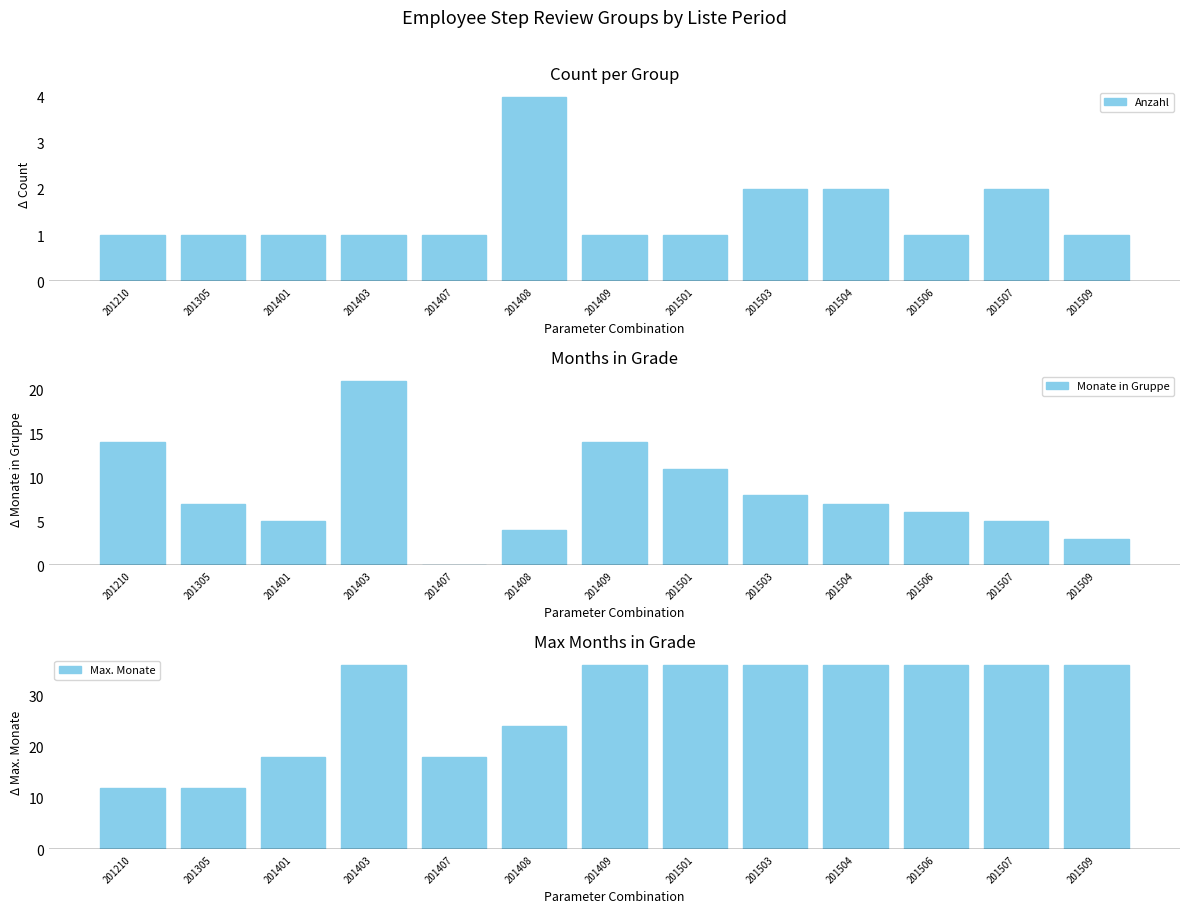

What is the difference between the maximum and minimum values in the Max. Monate series?

24